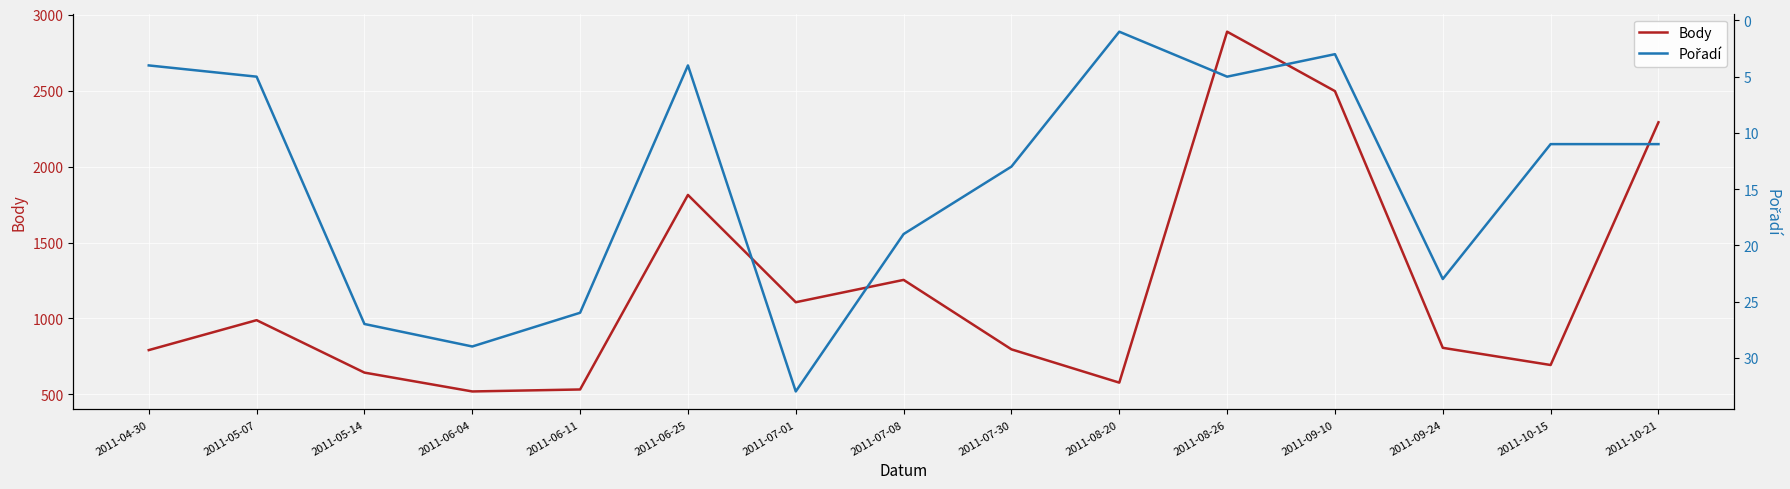

What is the total value across all series at 2011-06-04?

549